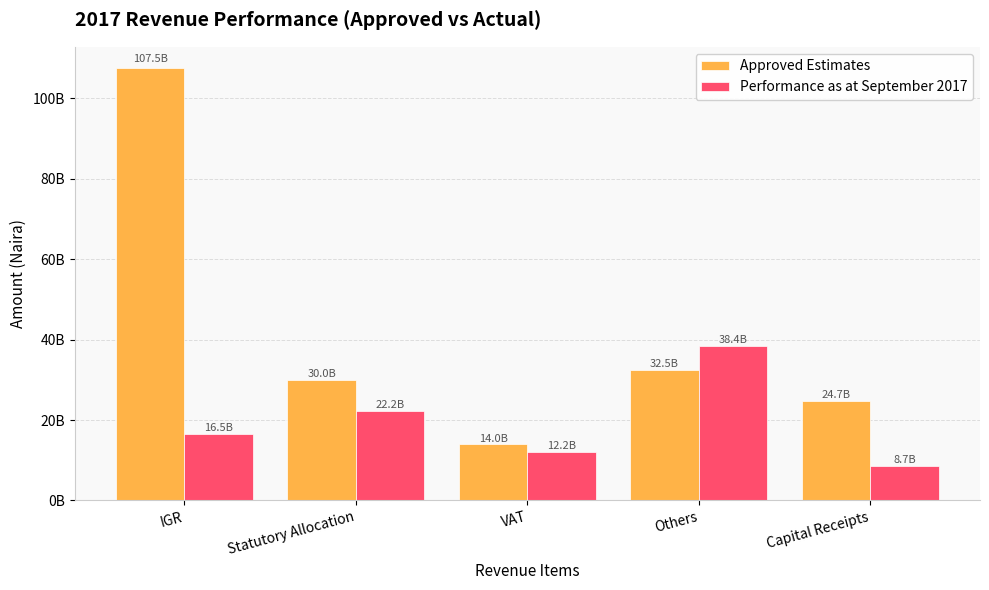

Reading right to left, transcribe all the data shown in this chart.

Approved Estimates: 24691616554.0	32478200000.0	14000000000.0	30000000000.0	107484295300.0
Performance as at September 2017: 8693796932.3	38401303006.6	12157550558.0	22235029792.1	16503281043.5